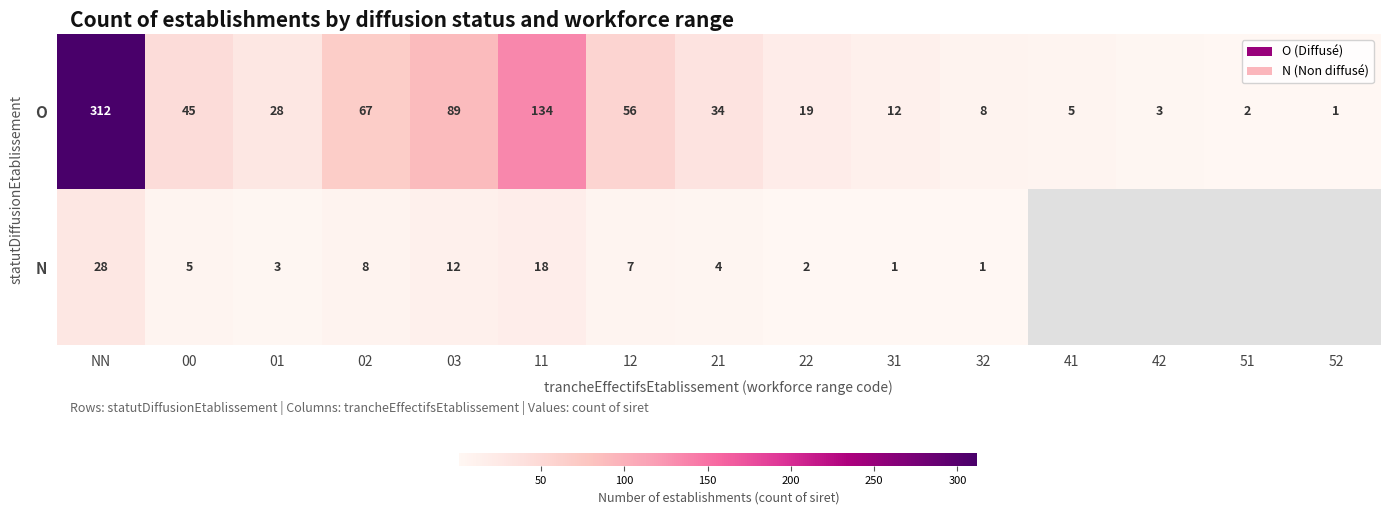

How many distinct data groups are displayed?

2